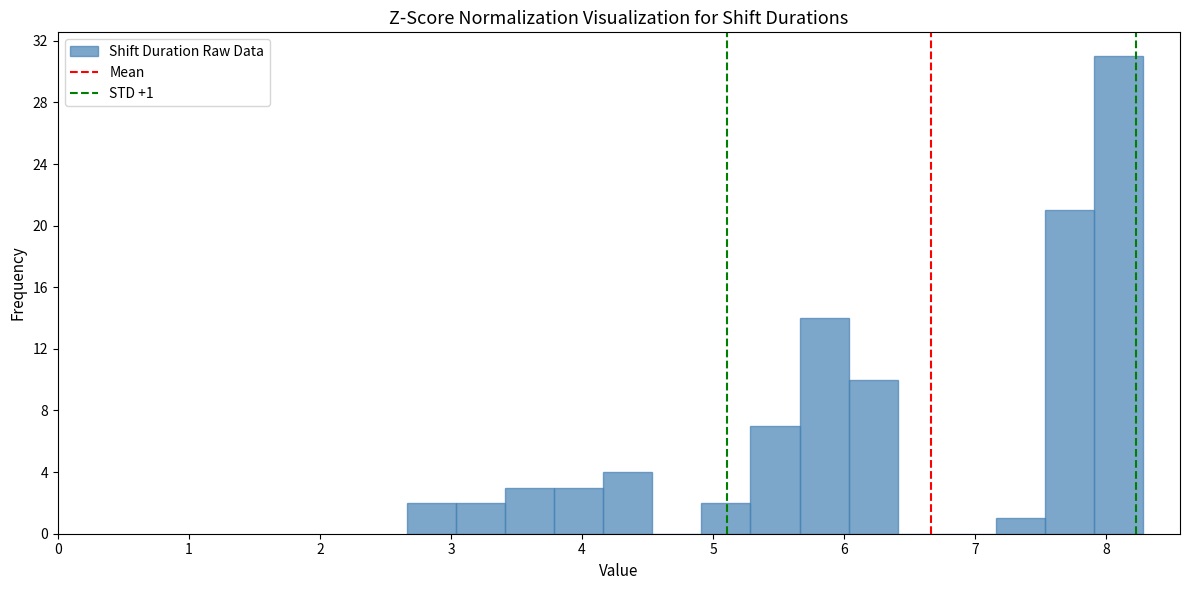

Around what value on the x-axis is the tallest bar? Give the approximate position of its centre, as read against the axis.

8.1